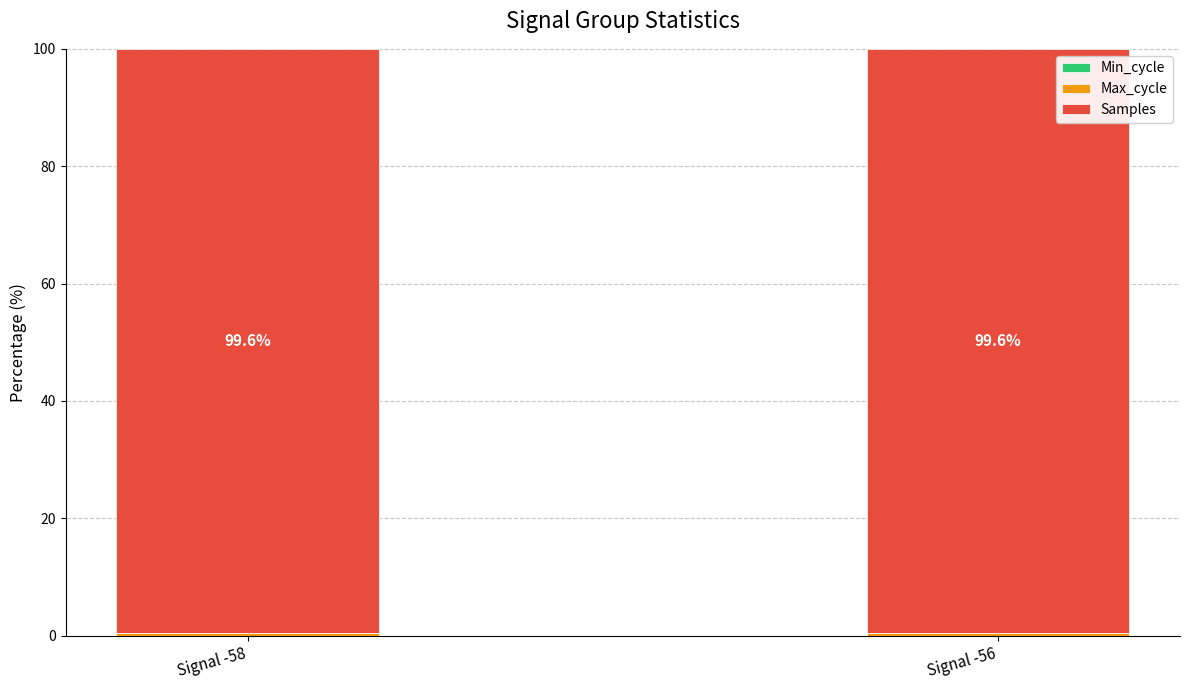

How many series are shown in this chart?

3